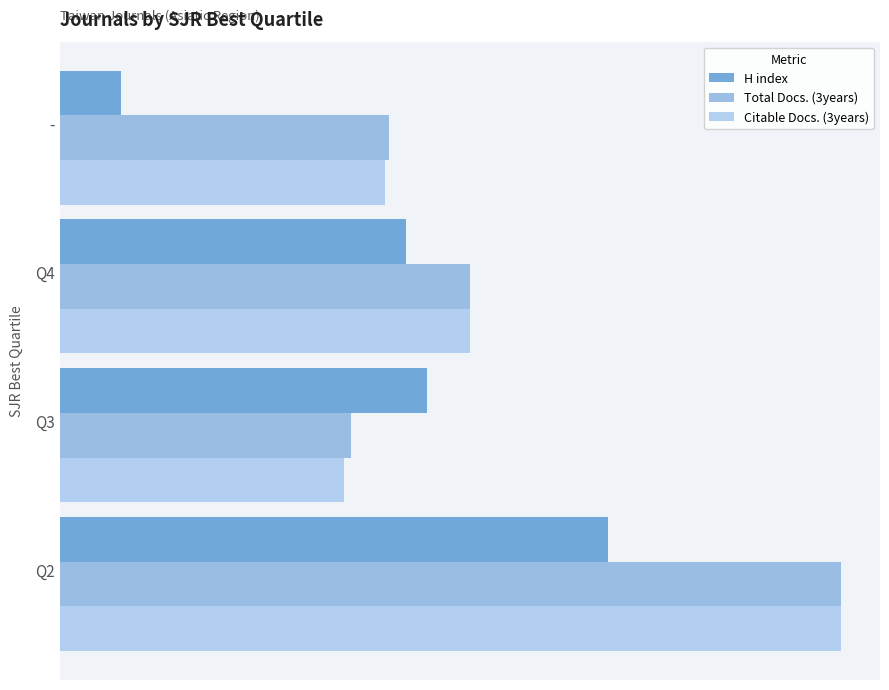

What are all the series names shown in the legend?

H index, Total Docs. (3years), Citable Docs. (3years)